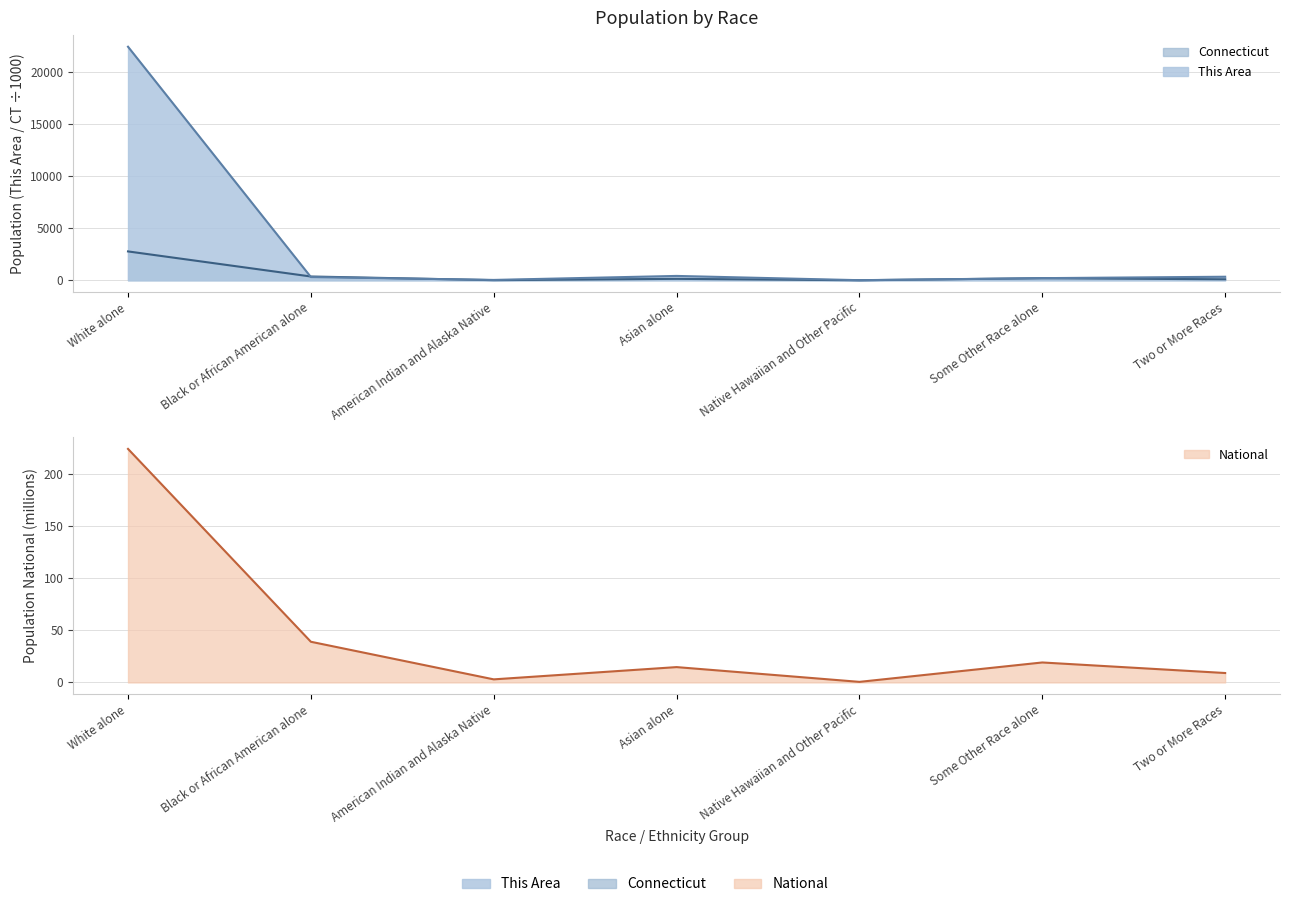

Reading left to right, list all the values displayed in this chart.

This Area: 22442.0	310.0	32.0	417.0	7.0	203.0	339.0
Connecticut: 2772.4	362.3	11.3	135.6	1.4	198.5	92.7
National: 223.6	38.9	2.9	14.7	0.5	19.1	9.0